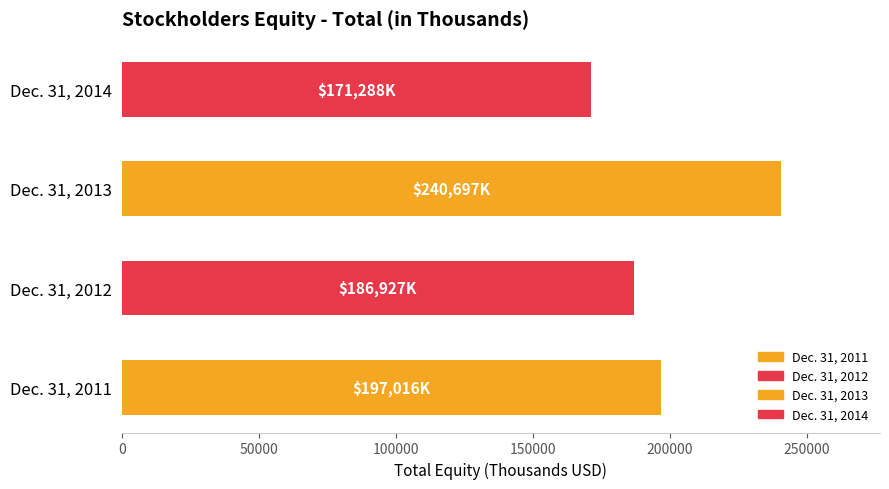

At which label is the value closest to 205992?

Dec. 31, 2011